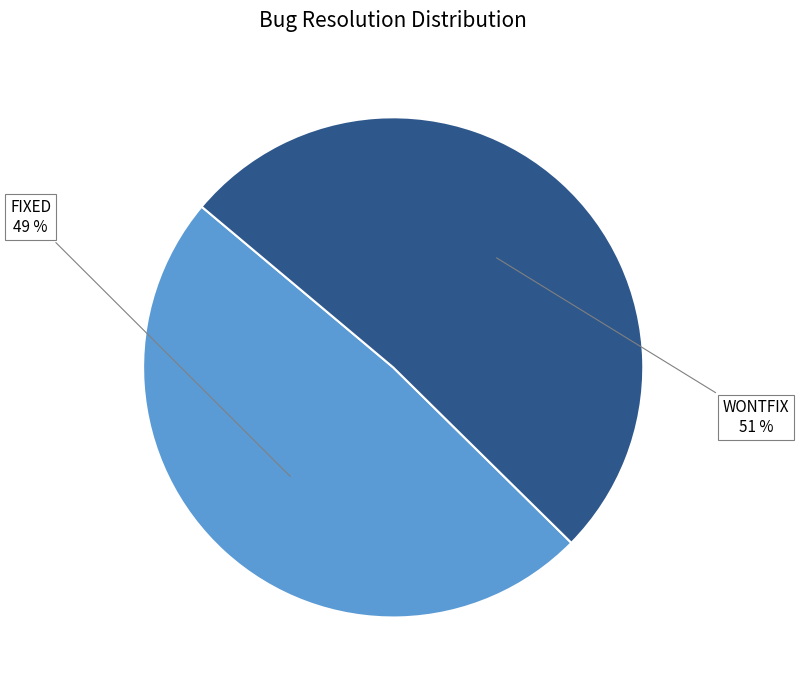

Is there a majority slice in this chart?

Yes